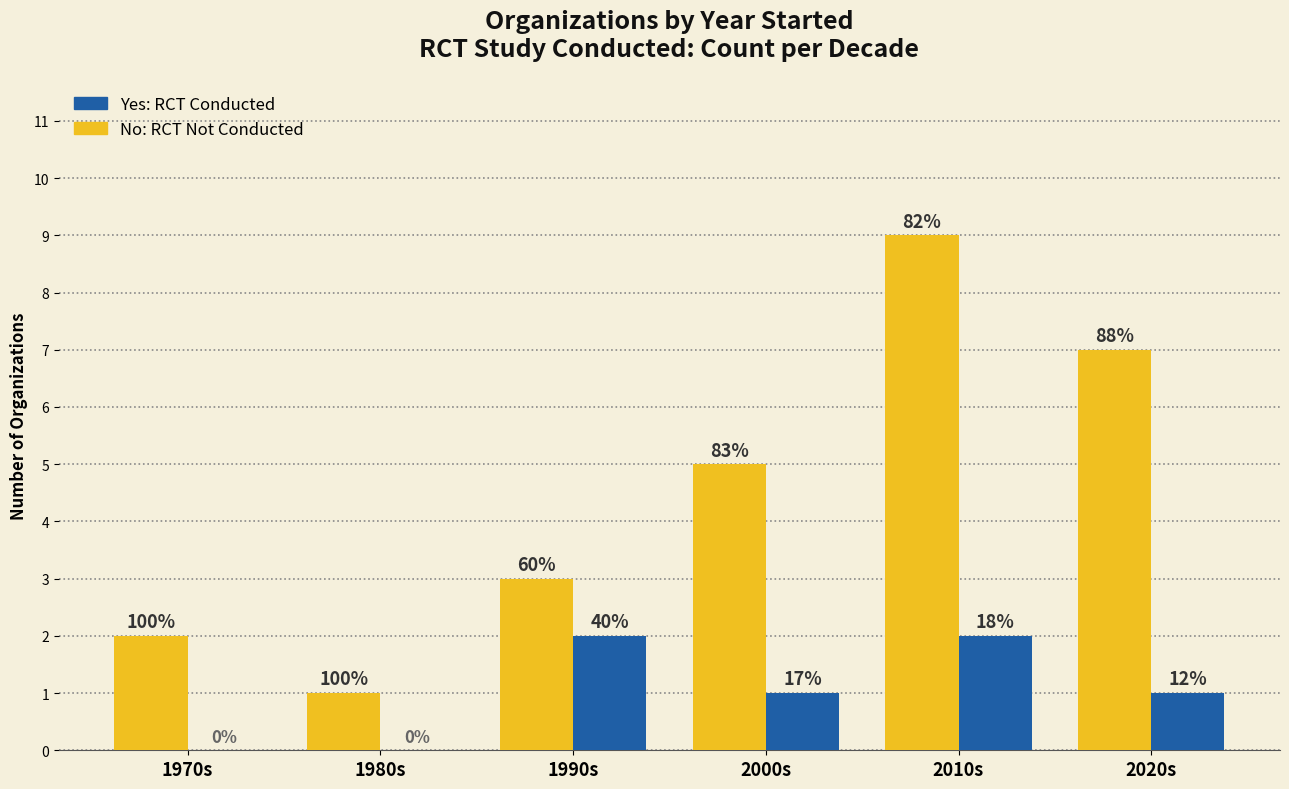

Reading left to right, list all the values displayed in this chart.

No RCT: 2	1	3	5	9	7
Yes RCT: 0	0	2	1	2	1